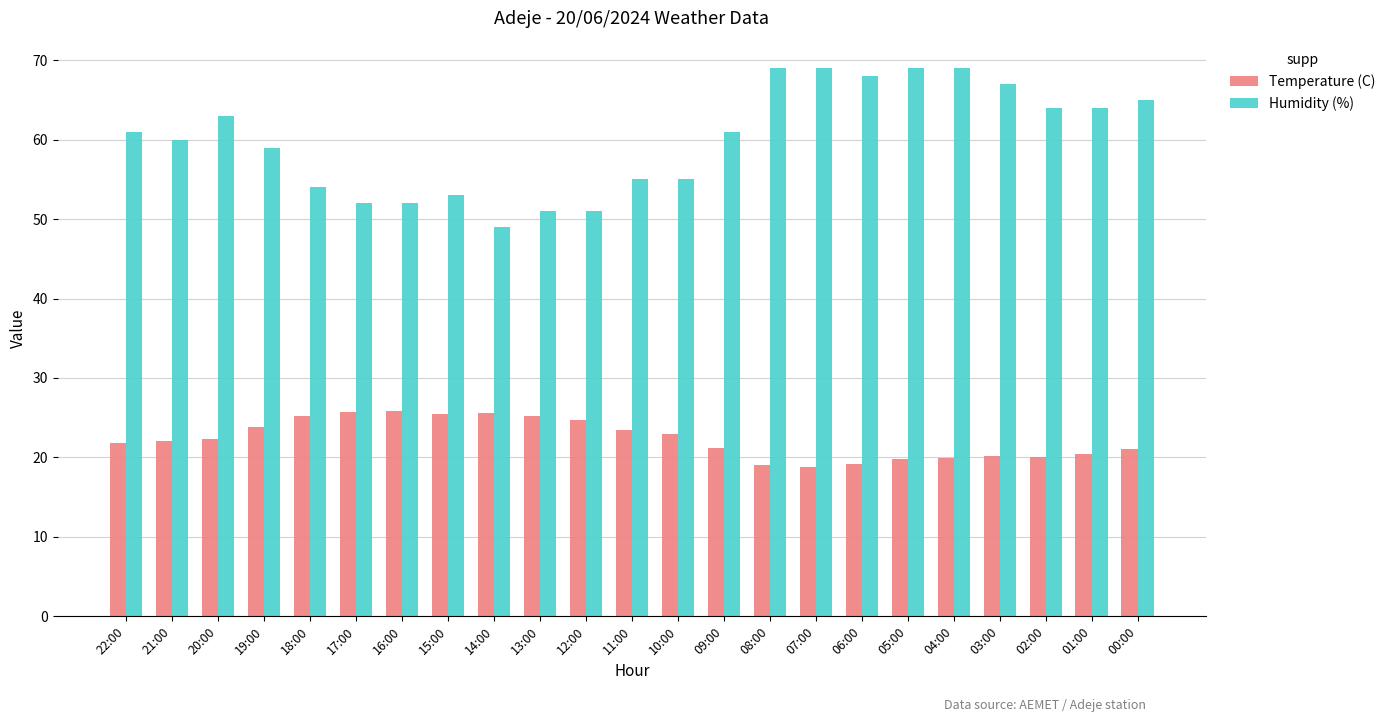

How many distinct data groups are displayed?

2